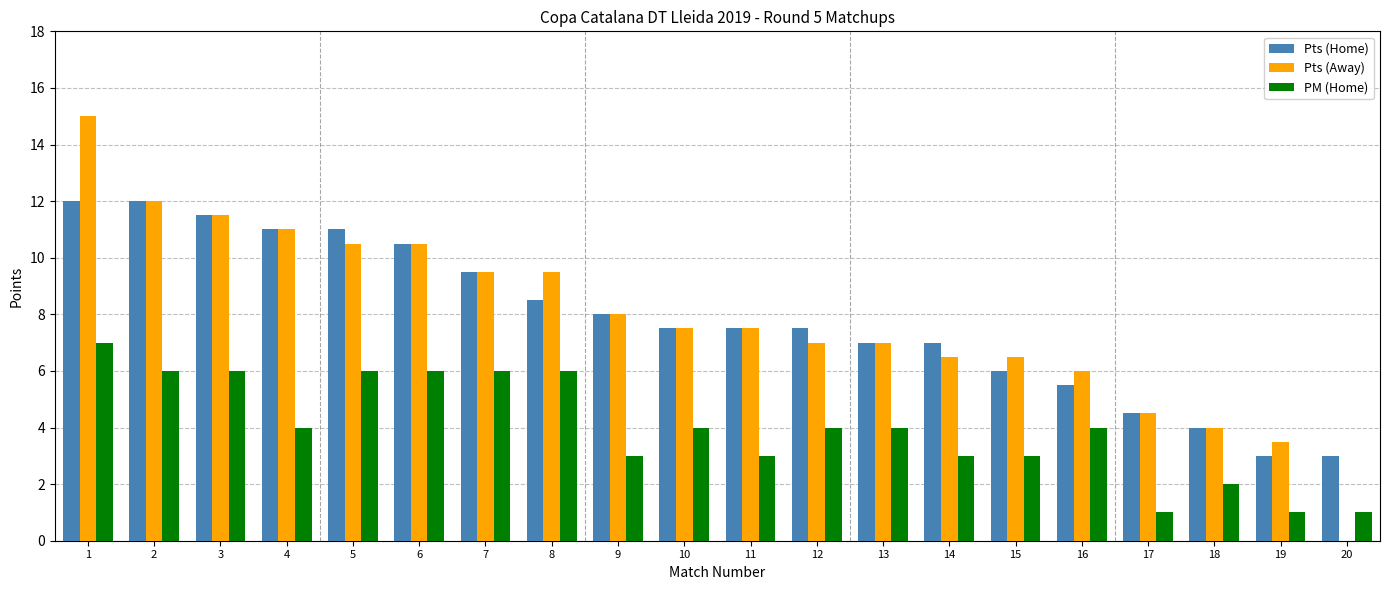

Reading left to right, list all the values displayed in this chart.

Pts (Home): 1=12.0	2=12.0	3=11.5	4=11.0	5=11.0	6=10.5	7=9.5	8=8.5	9=8.0	10=7.5	11=7.5	12=7.5	13=7.0	14=7.0	15=6.0	16=5.5	17=4.5	18=4.0	19=3.0	20=3.0
Pts (Away): 1=15.0	2=12.0	3=11.5	4=11.0	5=10.5	6=10.5	7=9.5	8=9.5	9=8.0	10=7.5	11=7.5	12=7.0	13=7.0	14=6.5	15=6.5	16=6.0	17=4.5	18=4.0	19=3.5	20=0.0
PM (Home): 1=7.0	2=6.0	3=6.0	4=4.0	5=6.0	6=6.0	7=6.0	8=6.0	9=3.0	10=4.0	11=3.0	12=4.0	13=4.0	14=3.0	15=3.0	16=4.0	17=1.0	18=2.0	19=1.0	20=1.0